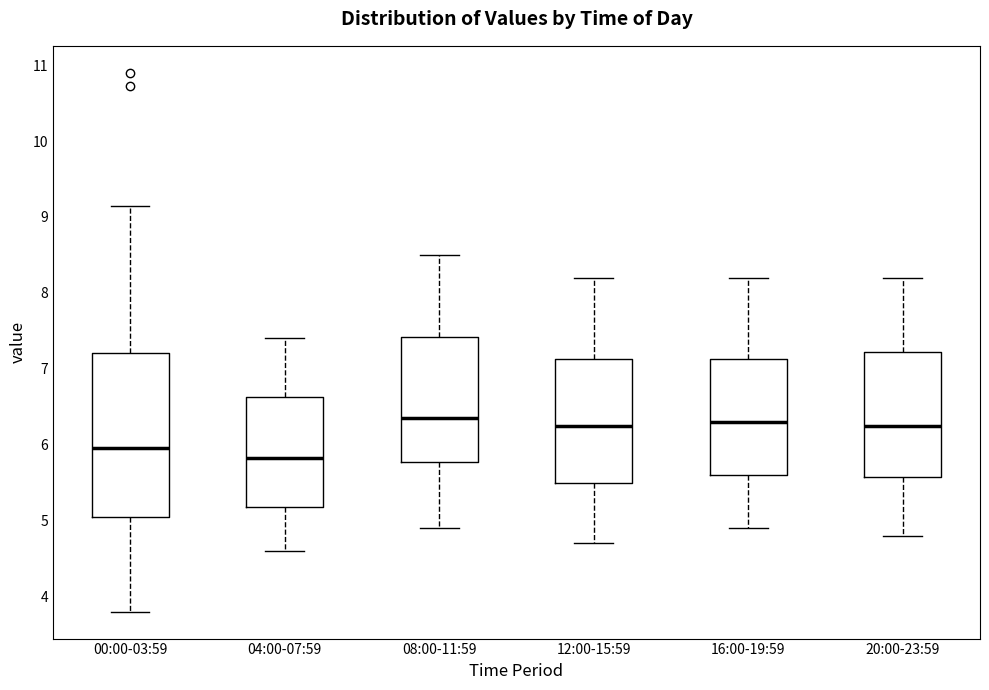

Reading left to right, transcribe this box plot: for each box, give where its median line is, the range the box spans, and where its two whiskers end, as read against the y-axis. The values are not printed on the chart, so give them approximately, as read against the axis.

00:00-03:59: median 6.0, box 5.1 to 7.2, whiskers 3.8 to 9.2
04:00-07:59: median 5.8, box 5.2 to 6.6, whiskers 4.6 to 7.4
08:00-11:59: median 6.4, box 5.8 to 7.4, whiskers 4.9 to 8.5
12:00-15:59: median 6.3, box 5.5 to 7.1, whiskers 4.7 to 8.2
16:00-19:59: median 6.3, box 5.6 to 7.1, whiskers 4.9 to 8.2
20:00-23:59: median 6.3, box 5.6 to 7.2, whiskers 4.8 to 8.2